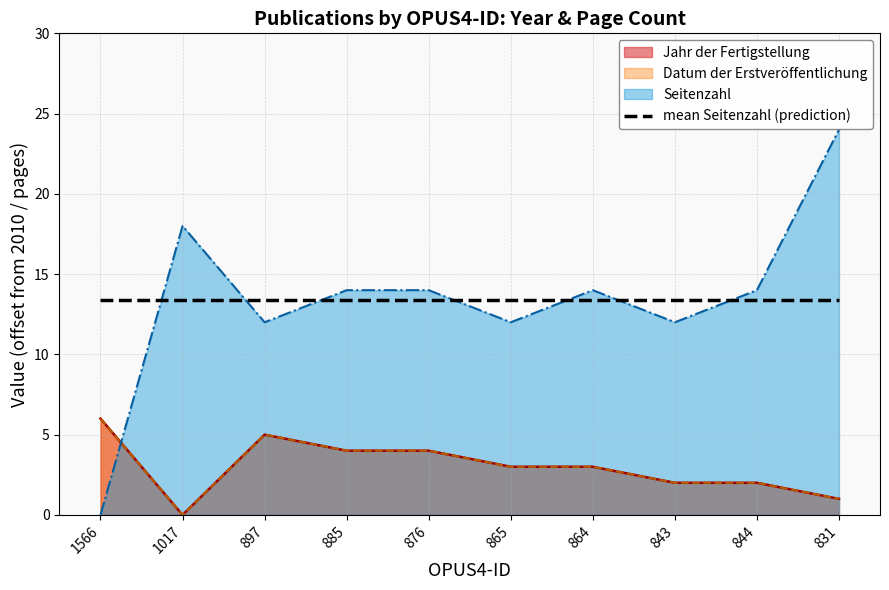

What are all the series names shown in the legend?

Jahr der Fertigstellung, Datum der Erstveröffentlichung, Seitenzahl